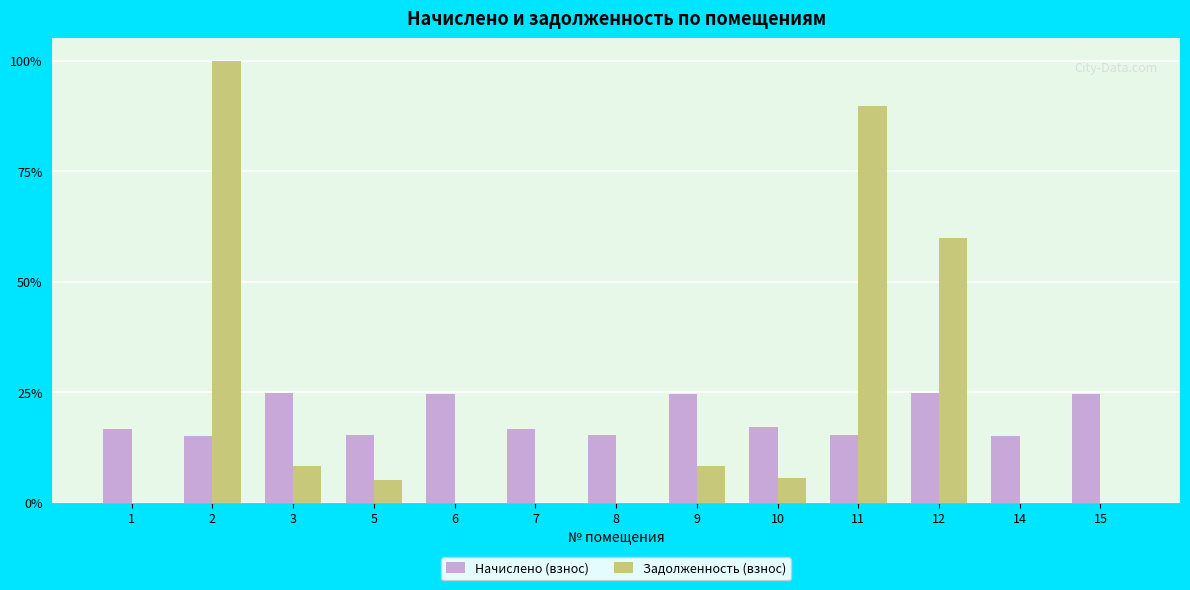

Are the bars horizontal?

No